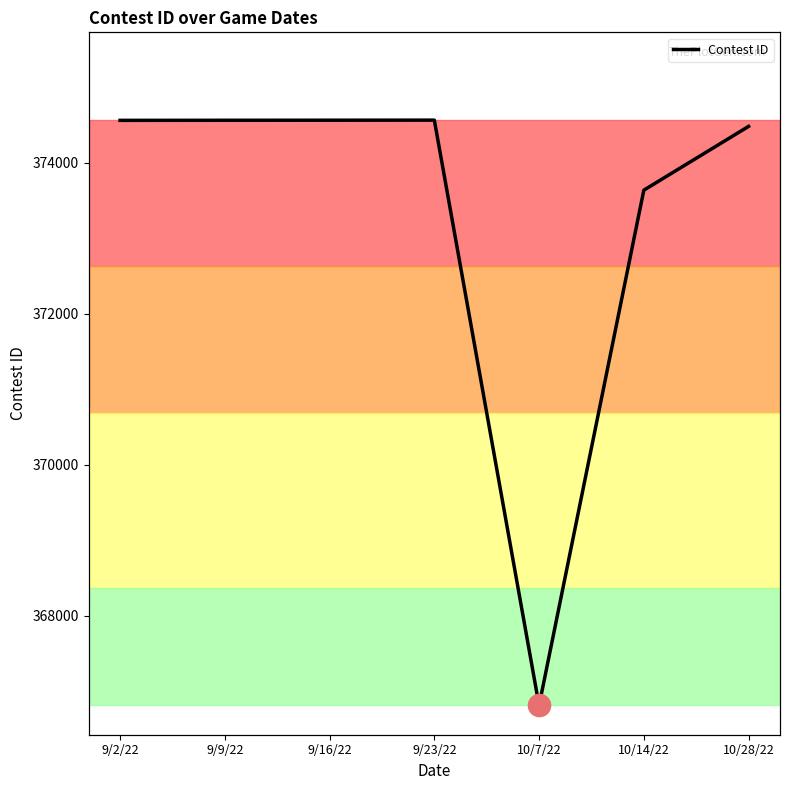

What is the difference between the maximum and minimum values?

7756